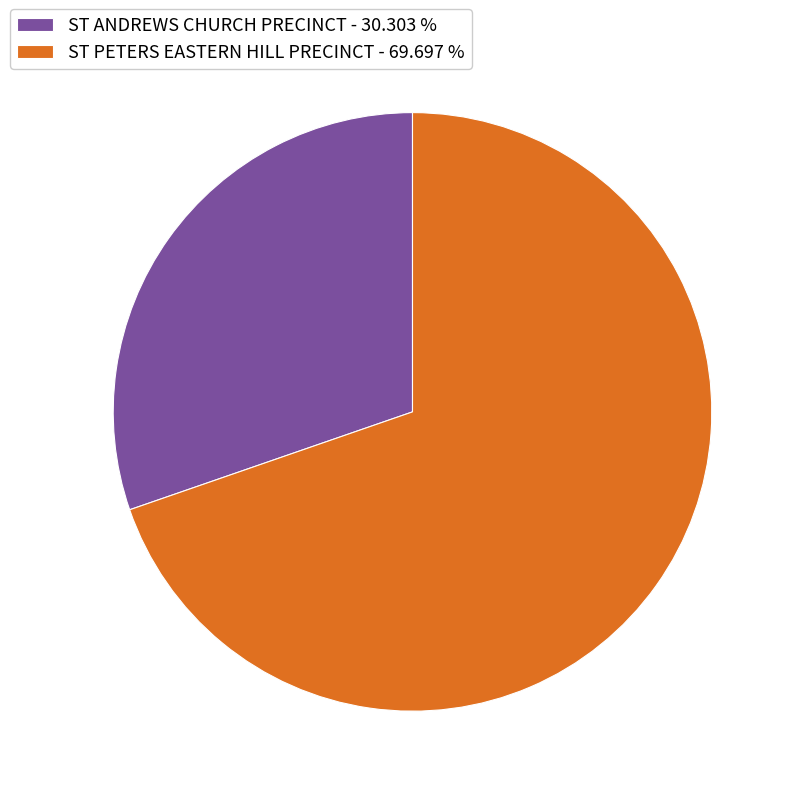

Is the sum of ST PETERS EASTERN HILL PRECINCT - 69.697 % and ST ANDREWS CHURCH PRECINCT - 30.303 % greater than half?

Yes